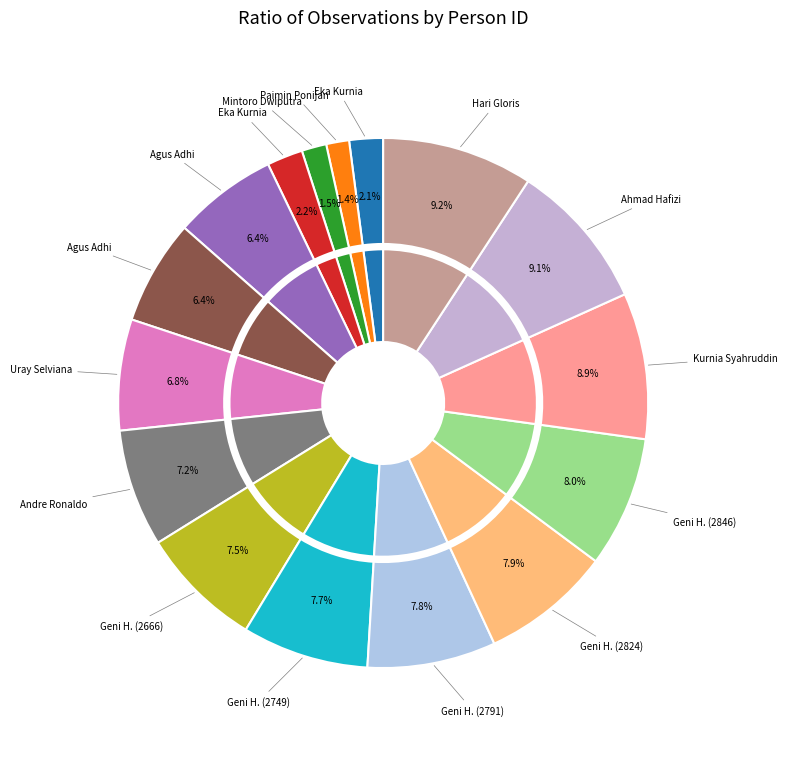

Is Agus Adhi (2277) the majority of the pie?

No